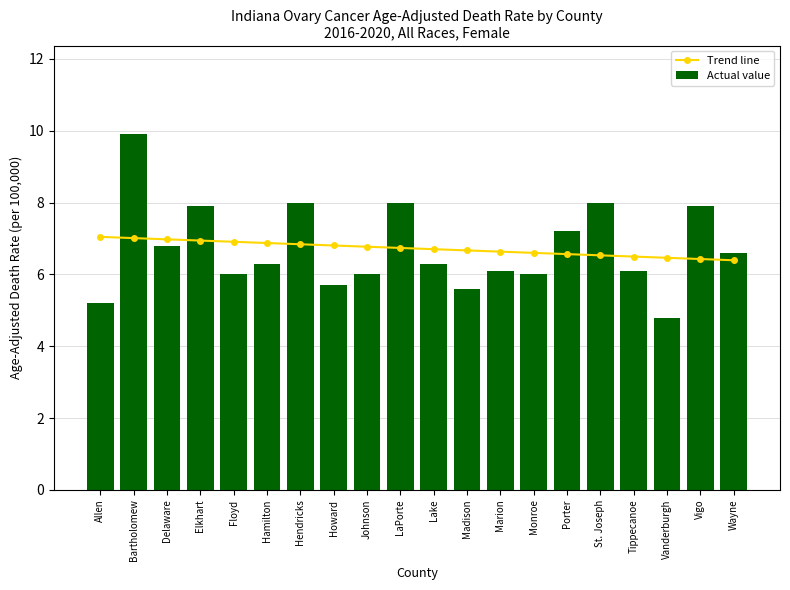

At how many categories does at least one series exceed 6?

20